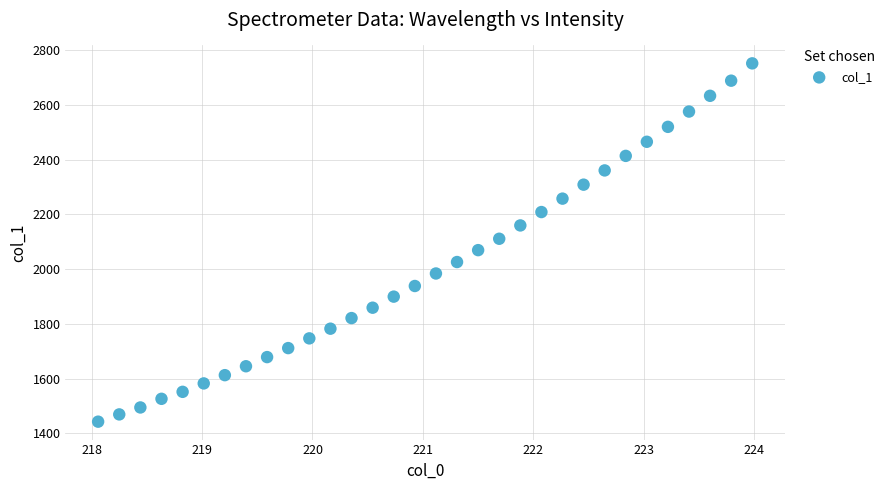

What is the range of X values (max minus min)?

5.9